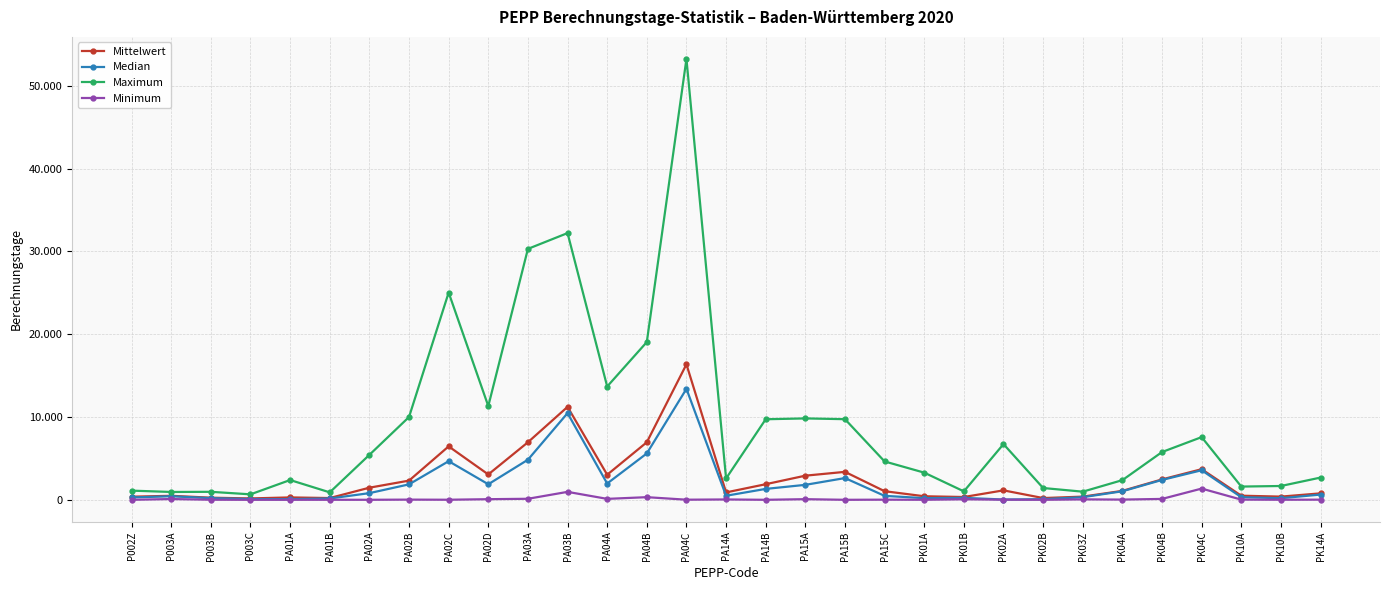

What are all the series names shown in the legend?

Mittelwert, Median, Maximum, Minimum